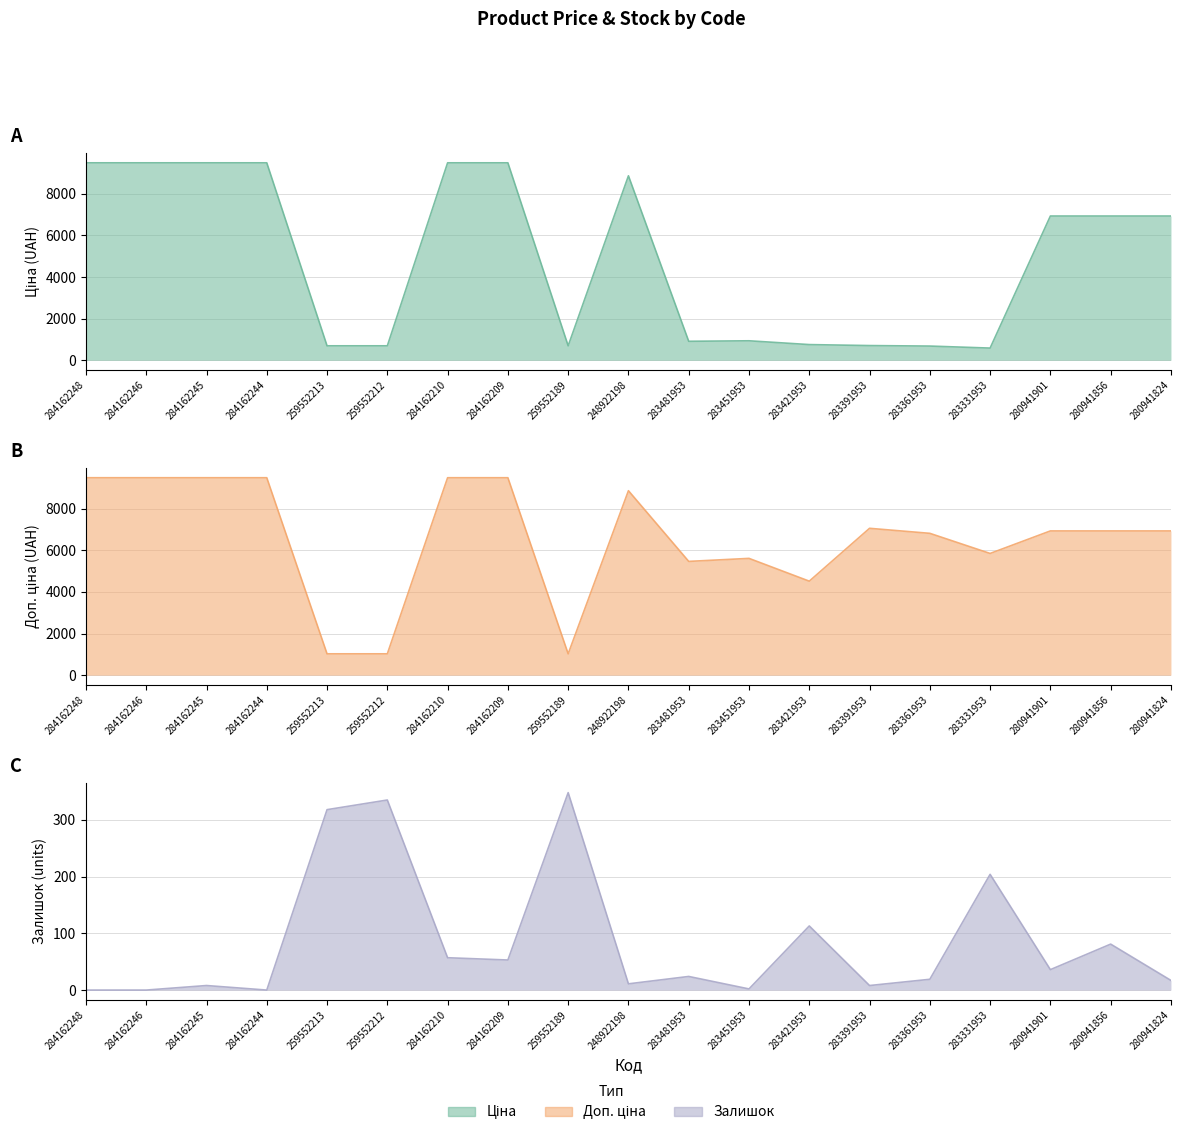

Is it true that Ціна equals 3068.7 at 284162246?

False